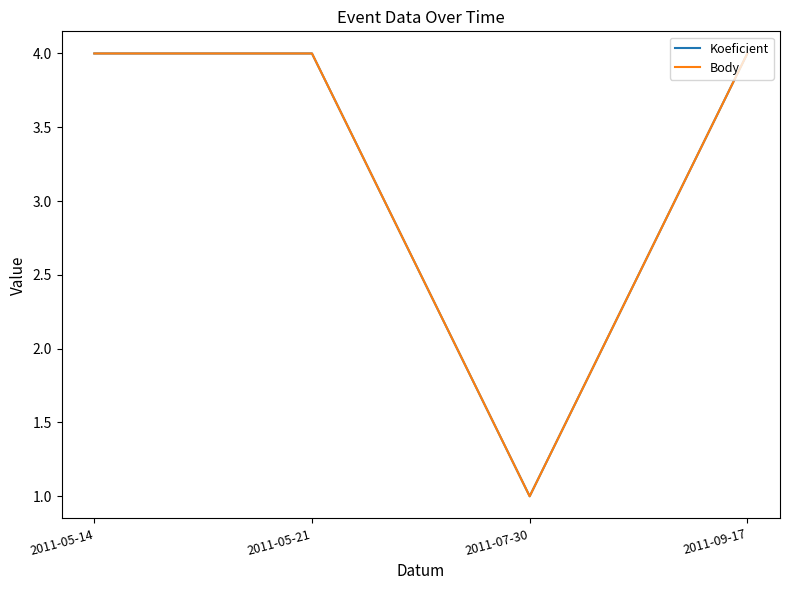

At how many categories does at least one series exceed 2?

3